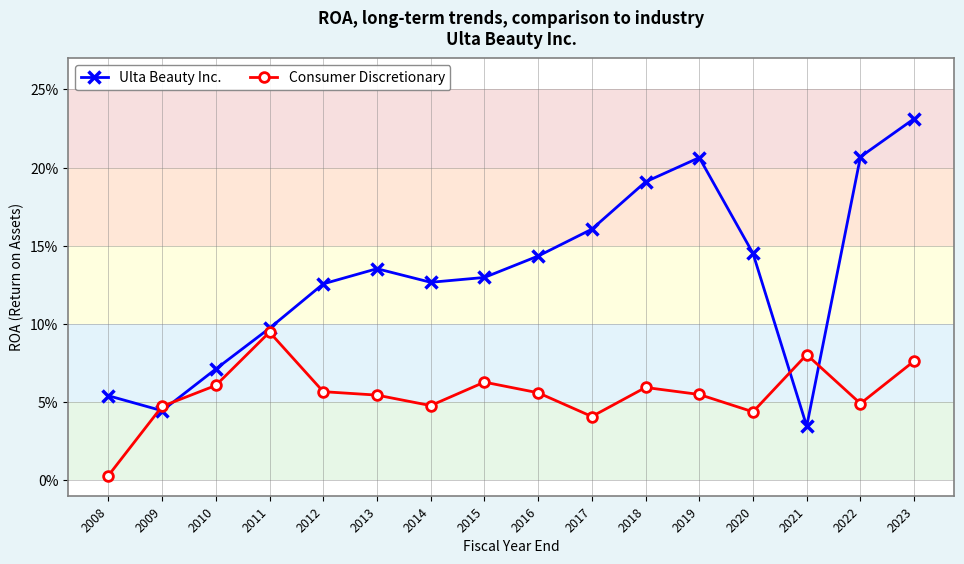

Does the chart display data point markers on the line(s)?

Yes